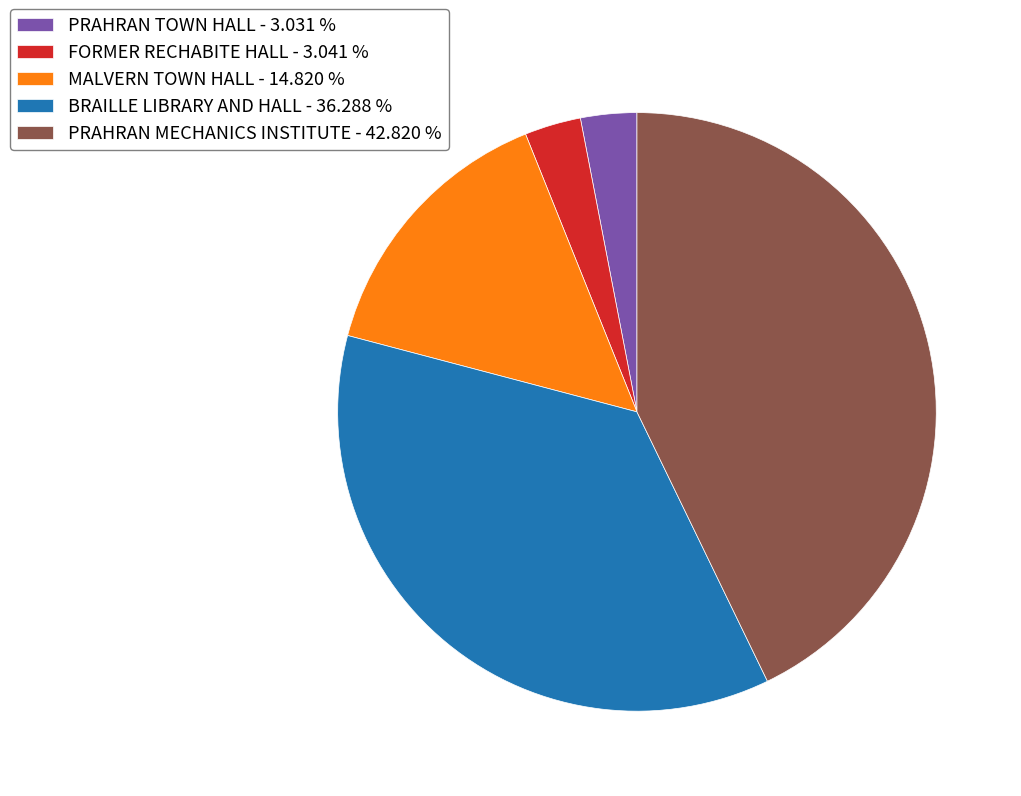

Between BRAILLE LIBRARY AND HALL and PRAHRAN MECHANICS INSTITUTE, which is larger?

PRAHRAN MECHANICS INSTITUTE